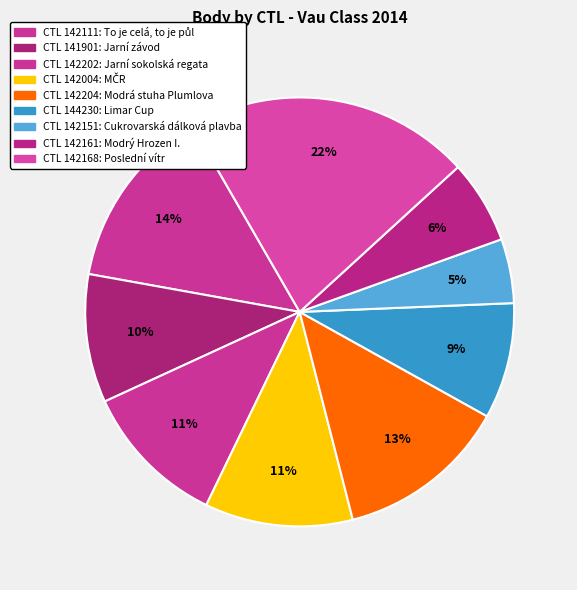

Rank the categories by value from highest to lowest.

142168, 142111, 142204, 142004, 142202, 141901, 144230, 142161, 142151